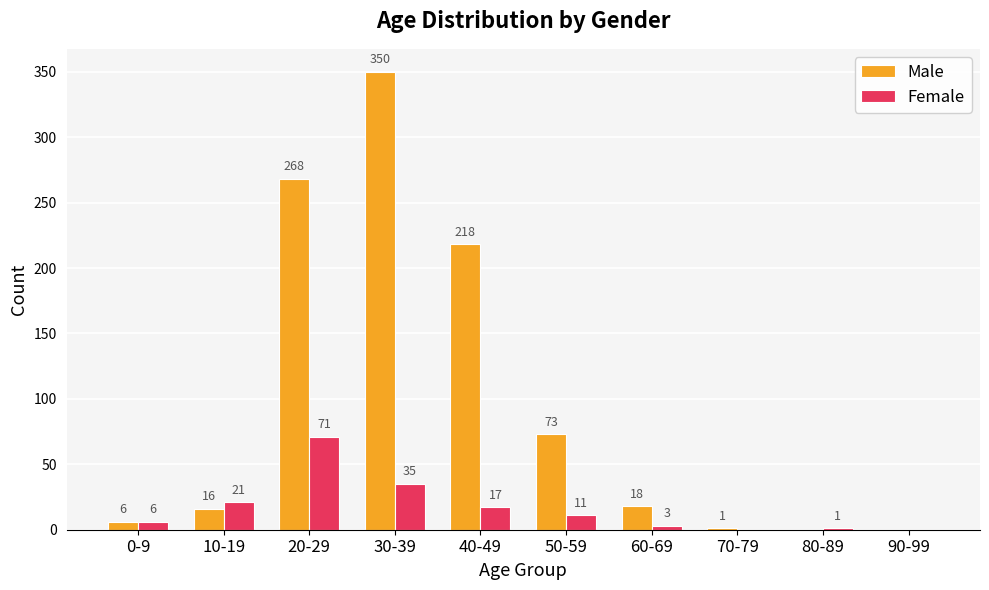

What are all the series names shown in the legend?

Male, Female